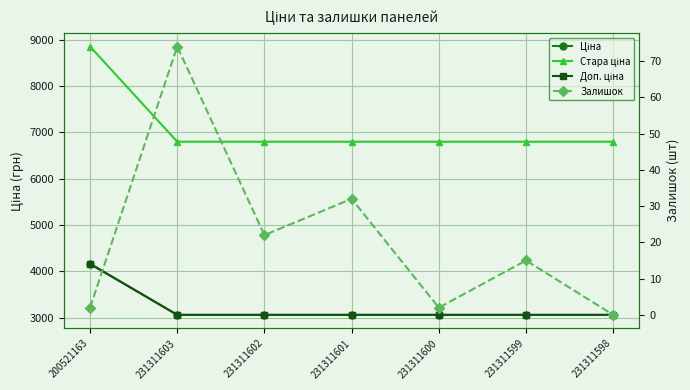

True or false: Доп. ціна has more than 1 interior local peaks.

False